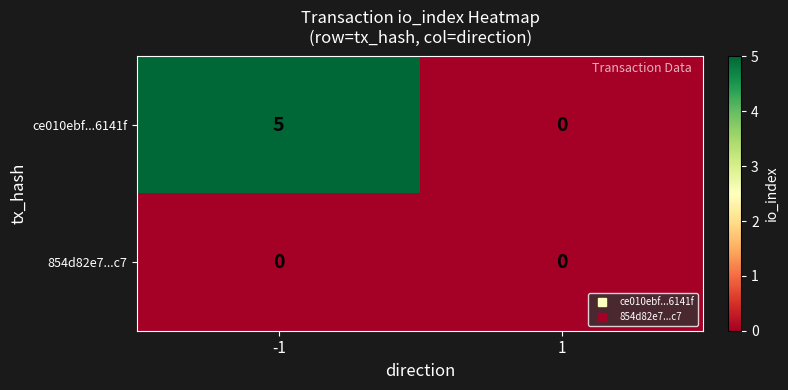

At how many categories does at least one series exceed 2?

1